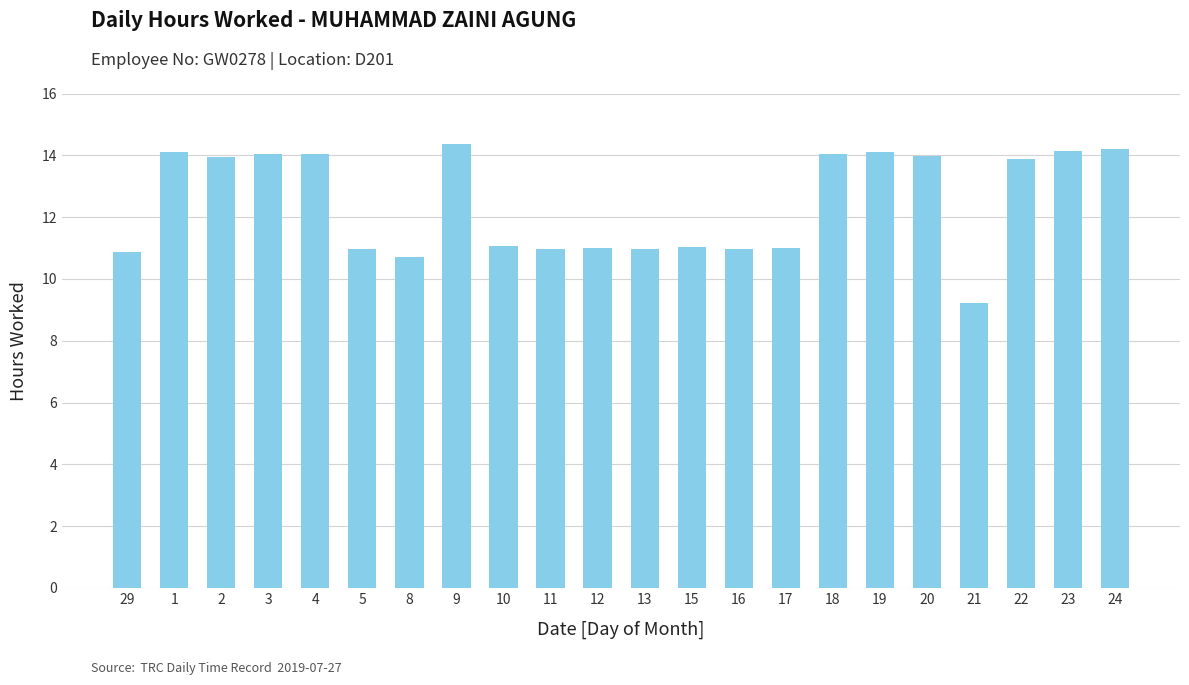

What is the average value?

12.4